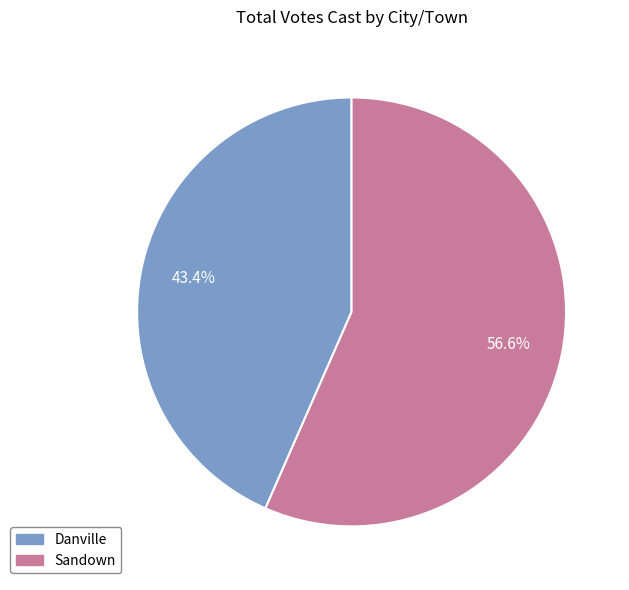

Combined, what portion of the pie is Danville and Sandown?

100.0%